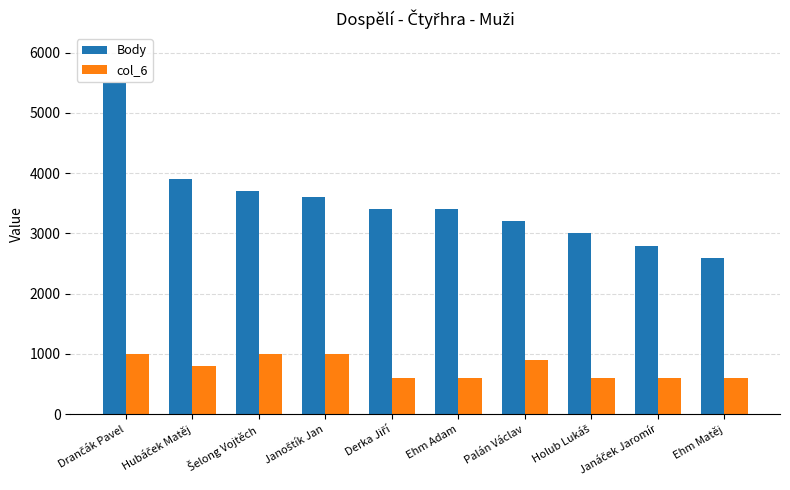

The col_6 series shows 600 at Ehm Adam. True or false?

True